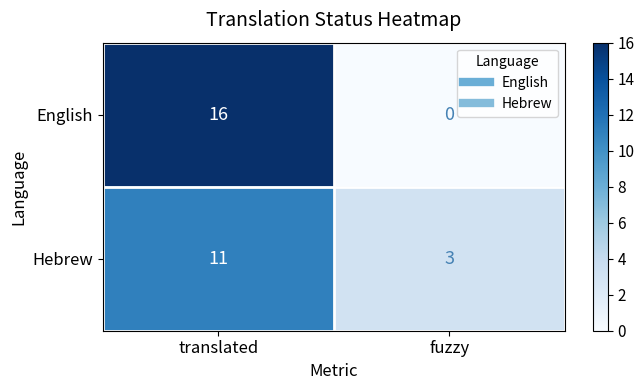

Reading left to right, extract all data points from this chart.

English: translated=16	fuzzy=0
Hebrew: translated=11	fuzzy=3